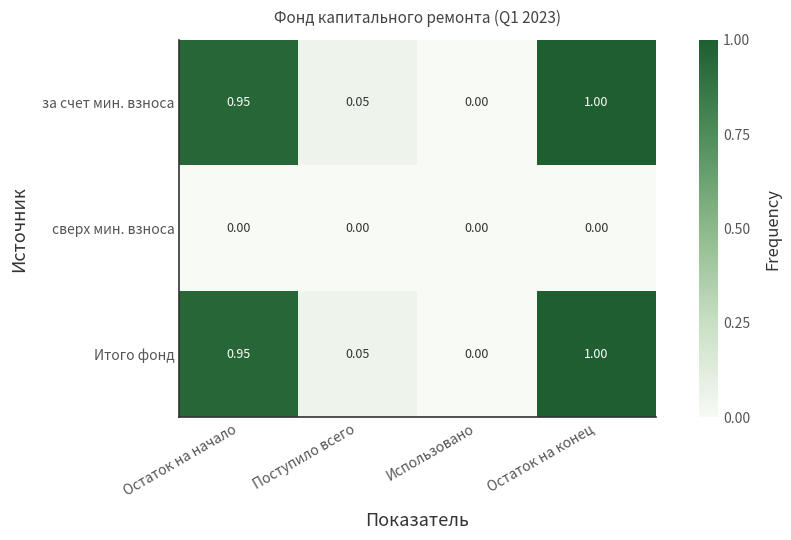

At which category is the sum across all series the highest?

Остаток на конец